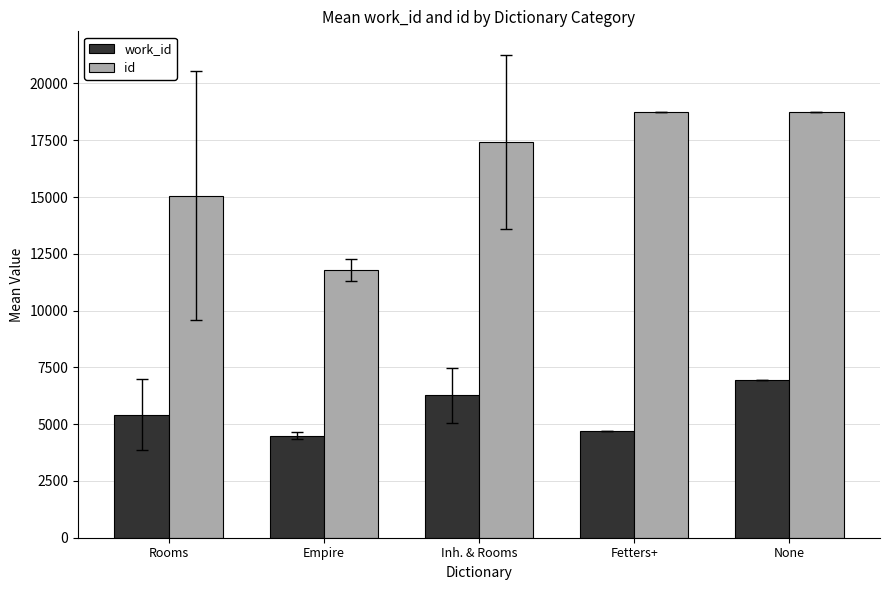

How many bars are there in each group?

2